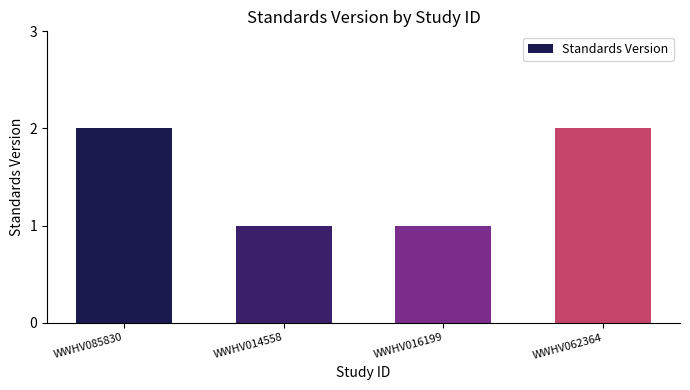

How many data points are less than 2?

2